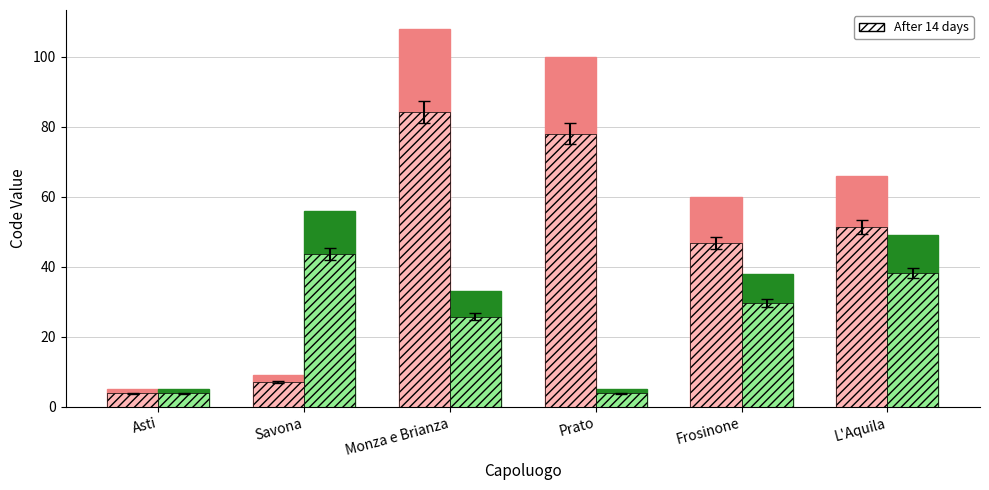

Which category has the lowest value across all series?

Asti